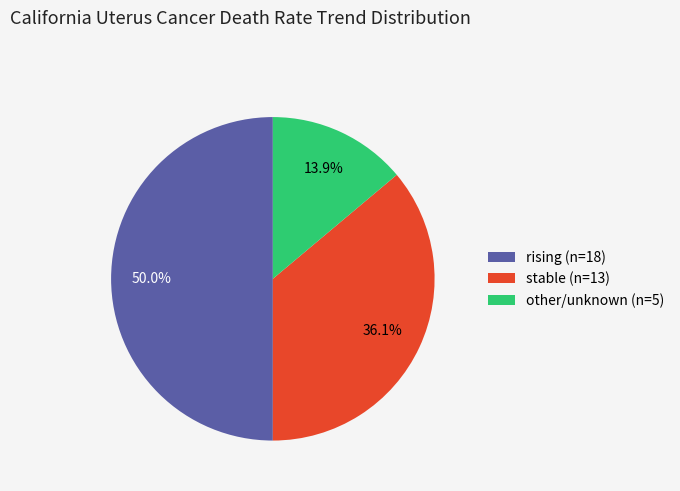

The rising slice represents 50% of the pie. True or false?

True